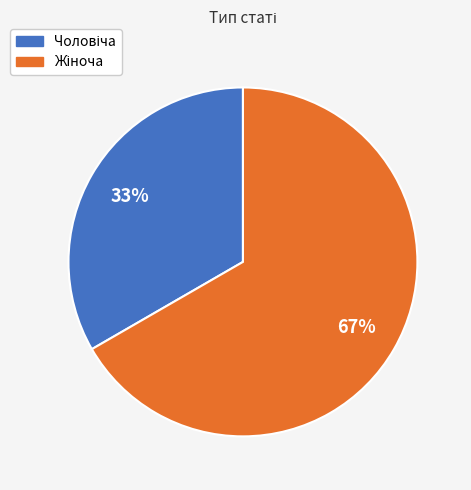

How many slices are in this pie chart?

2